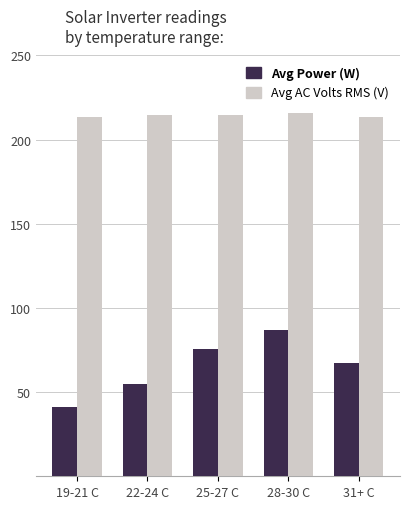

What are all the series names shown in the legend?

Avg Power (W), Avg AC Volts RMS (V)